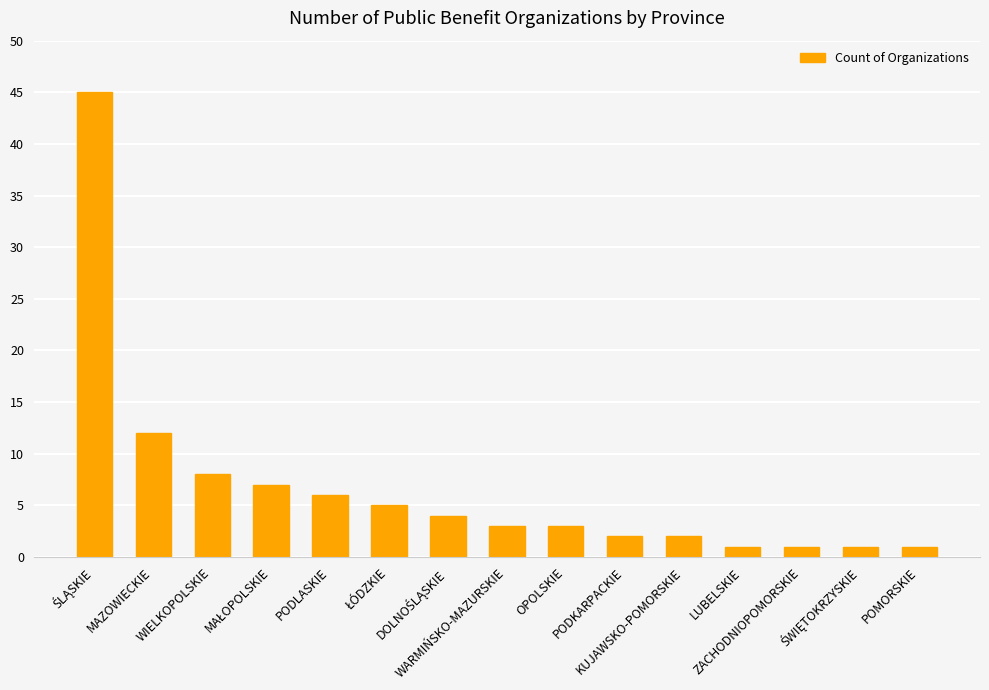

At which label is the value closest to 23?

MAZOWIECKIE